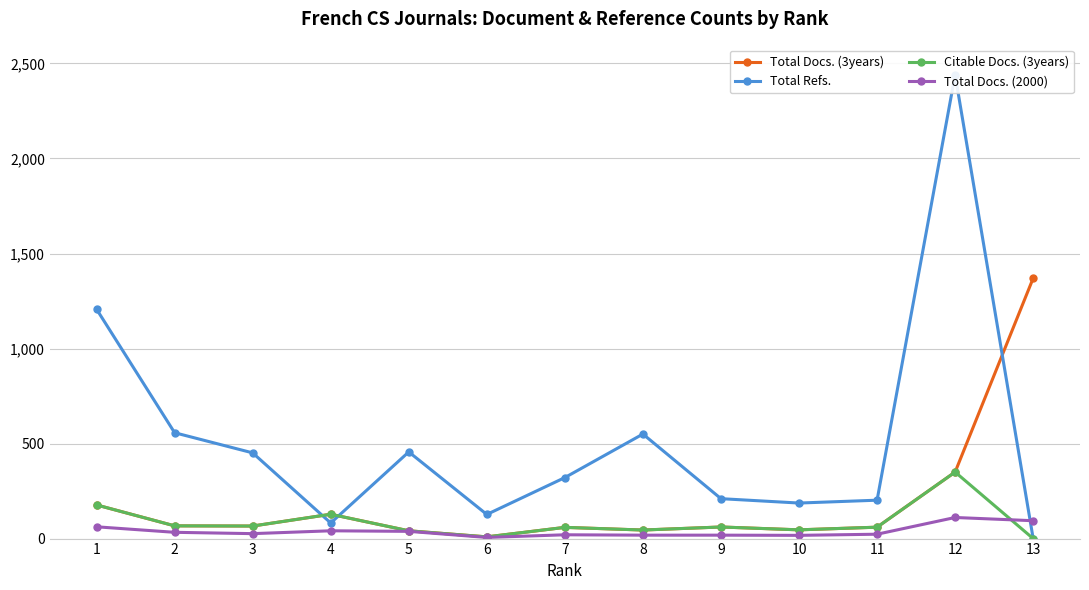

What is the difference between the maximum and second lowest values in the Total Docs. (2000) series?

94